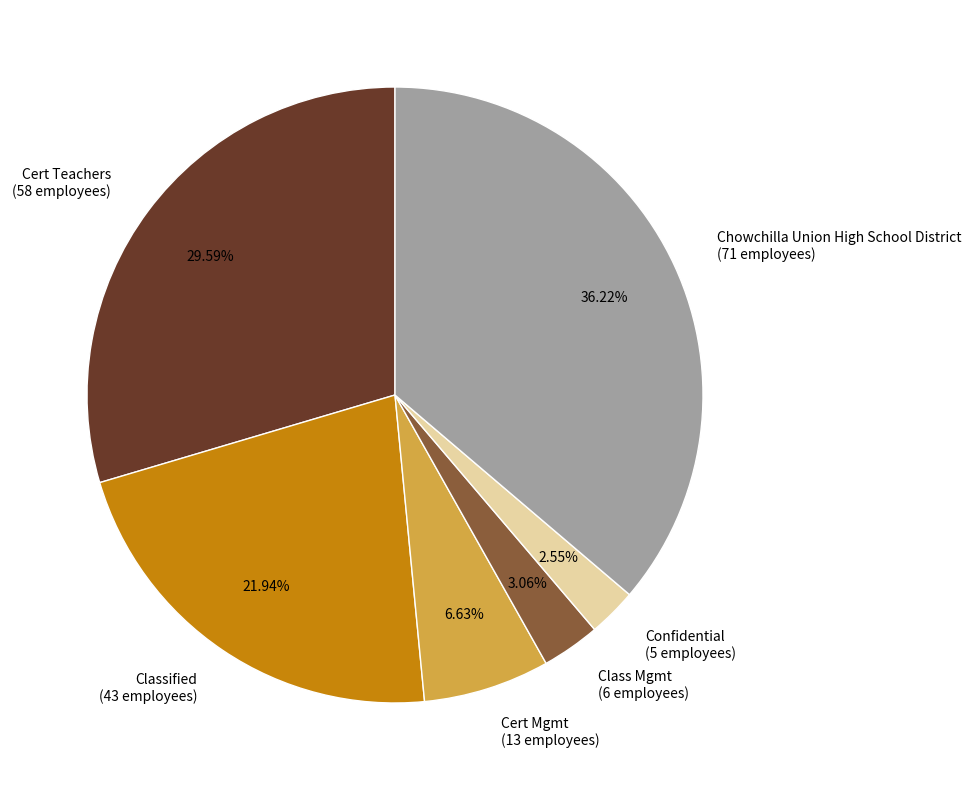

Rank the categories by value from highest to lowest.

Chowchilla Union High School District, Cert Teachers, Classified, Cert Mgmt, Class Mgmt, Confidential